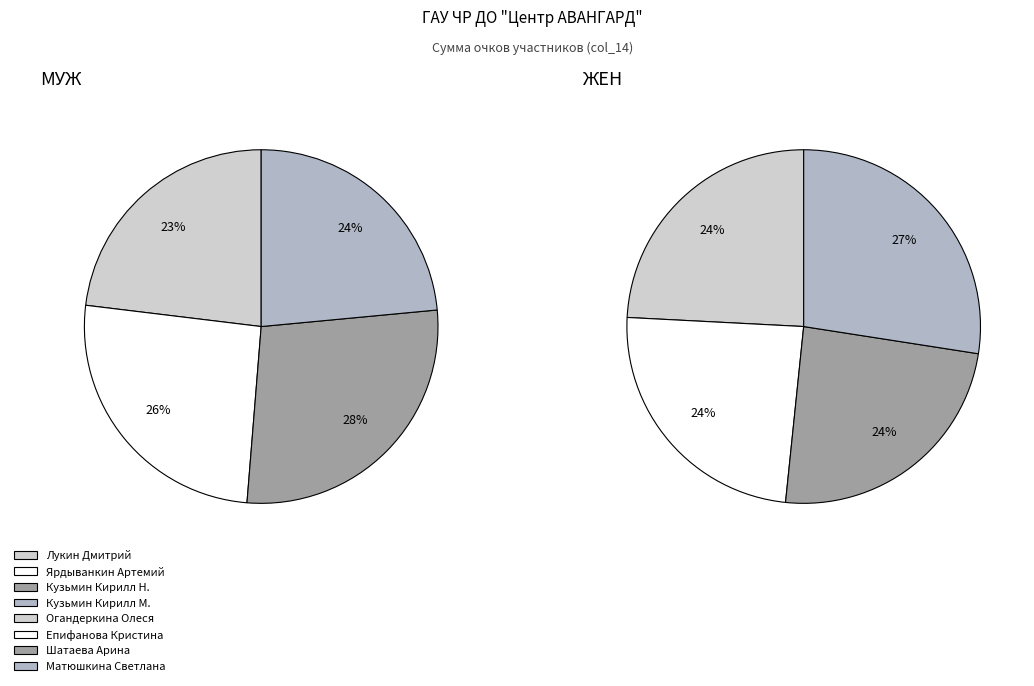

To the nearest percent, what is the difference between the largest and smallest slice percentages?

3%